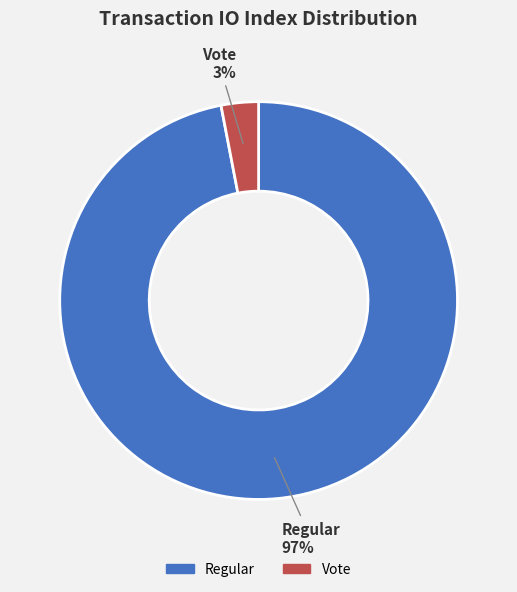

Which category has the smallest portion of the pie?

Vote